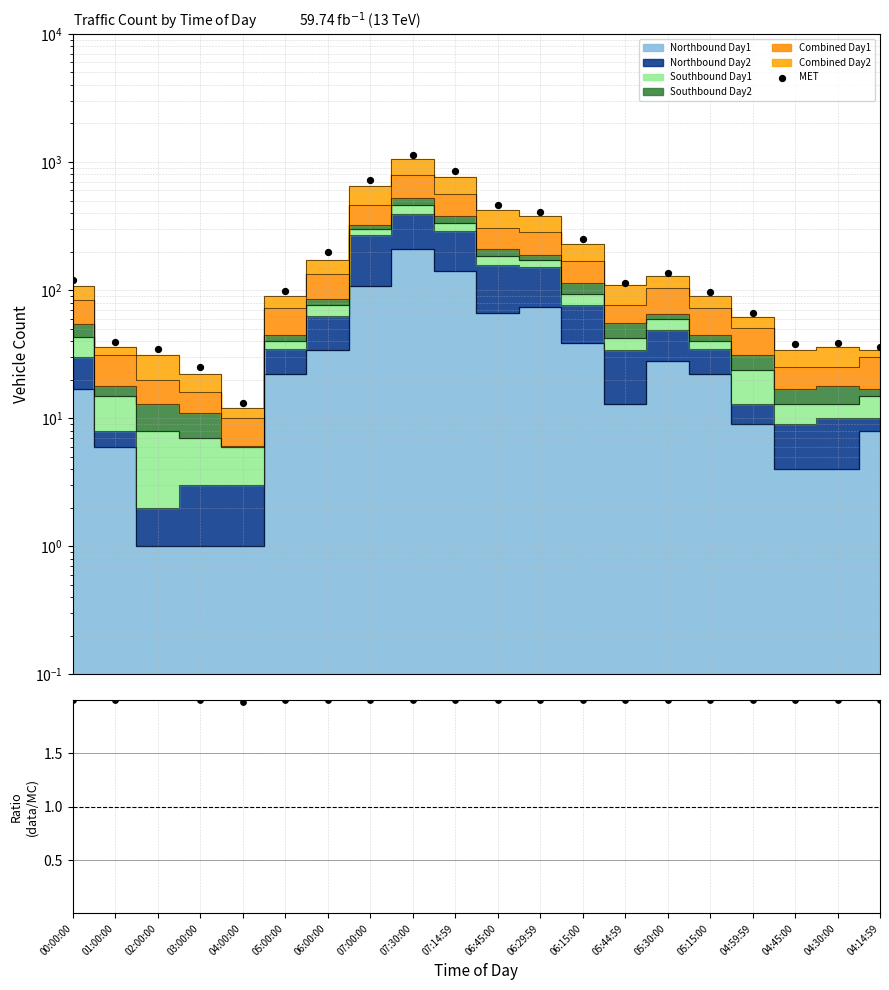

What is the change in value from 02:00:00 to 04:30:00?

+3.9